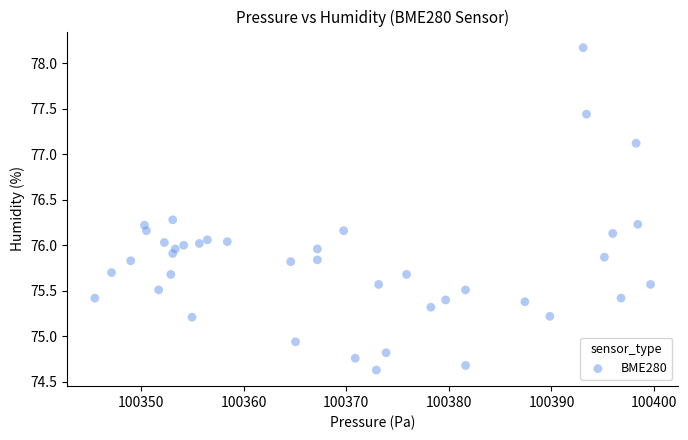

What is the range of Y values (max minus min)?

3.5